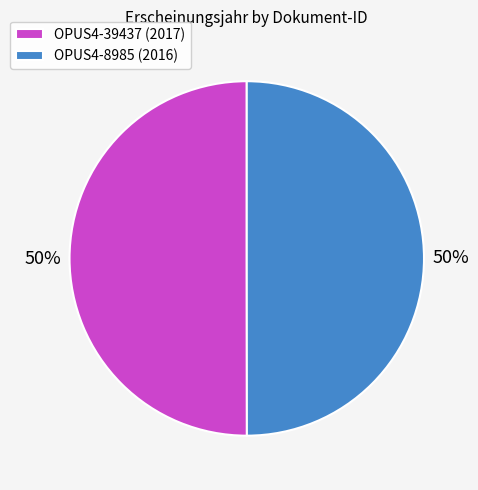

Is the sum of OPUS4-39437 (2017) and OPUS4-8985 (2016) greater than half?

Yes